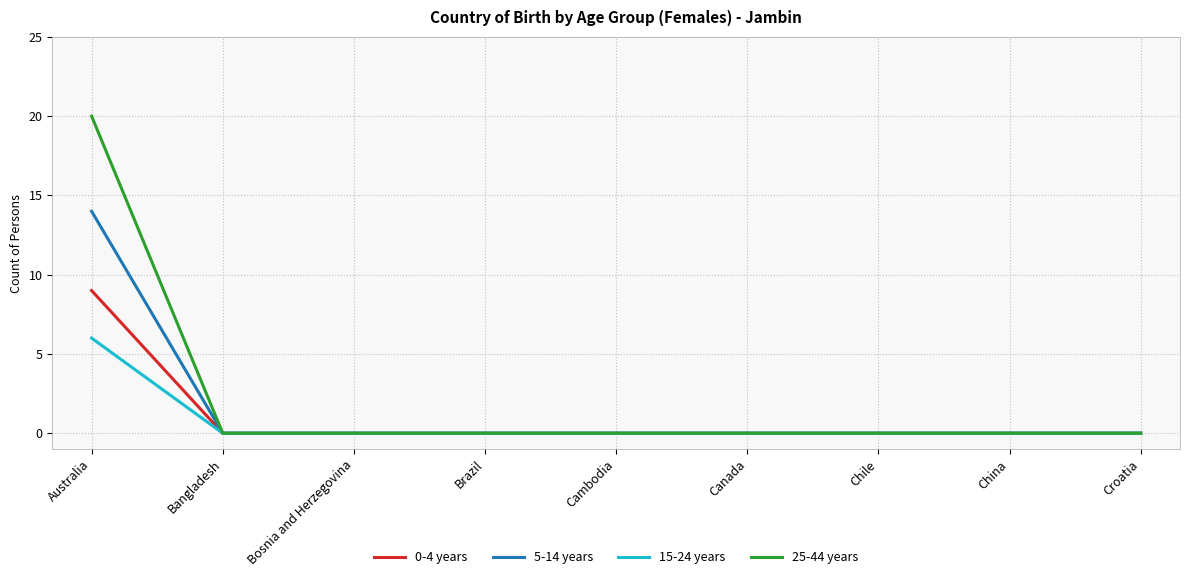

The 15-24 years series shows 2 at Cambodia. True or false?

False